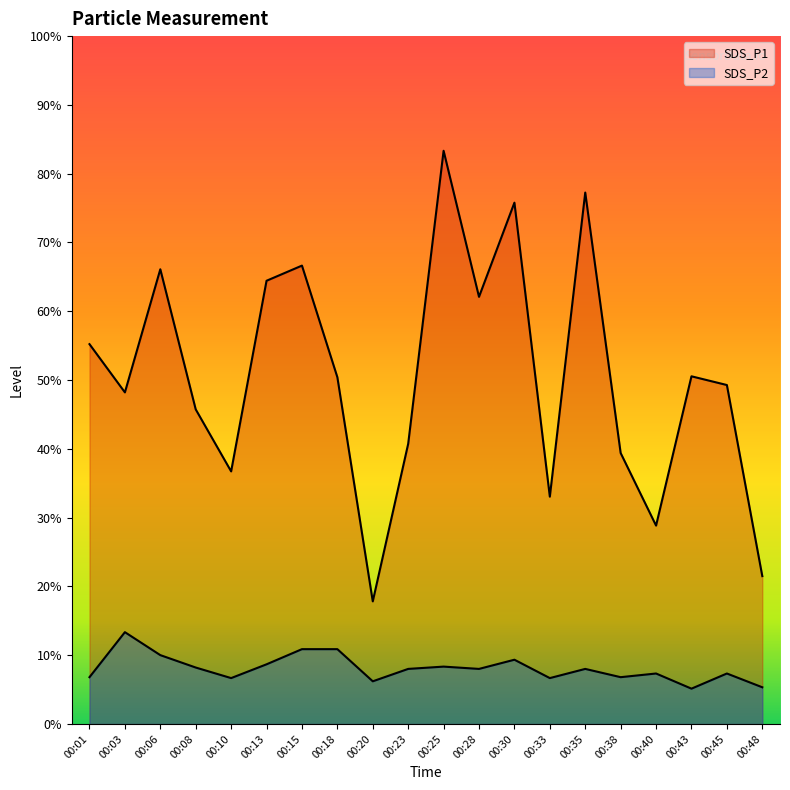

Rank the series by their average value, from highest to lowest.

SDS_P1, SDS_P2